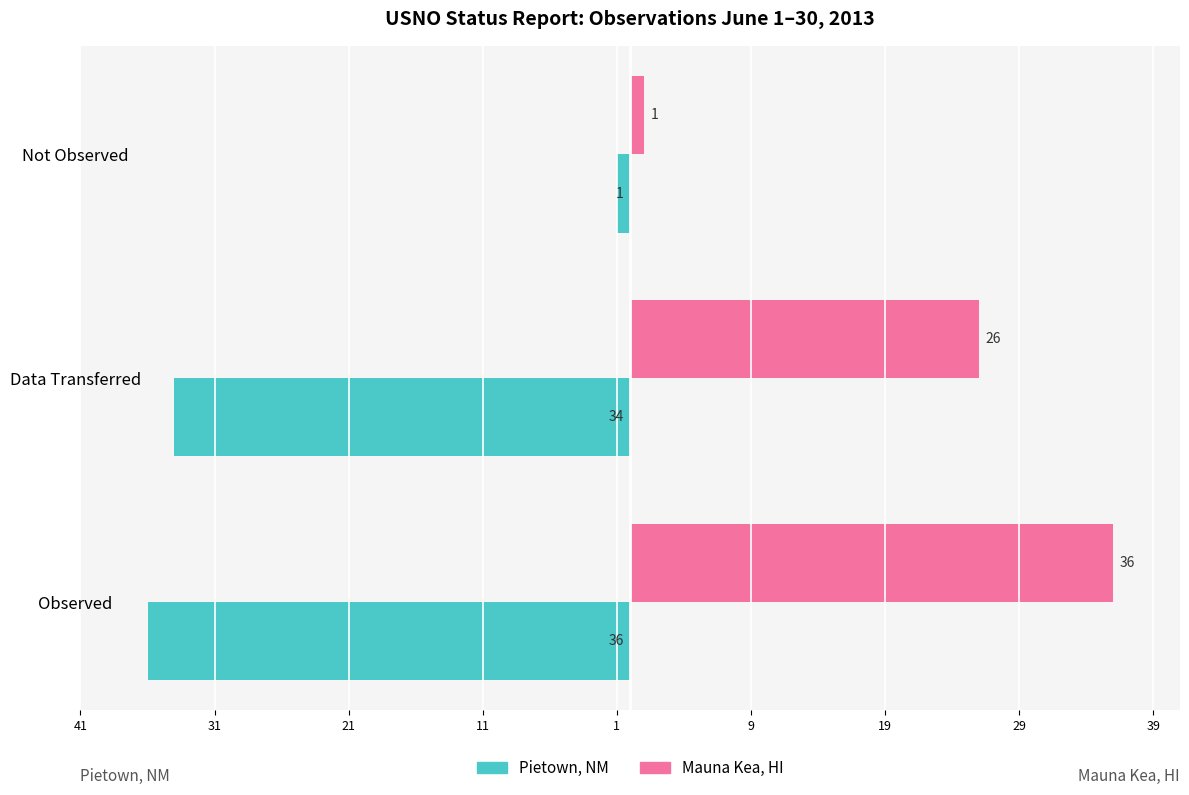

What are all the series names shown in the legend?

Pietown, NM, Mauna Kea, HI